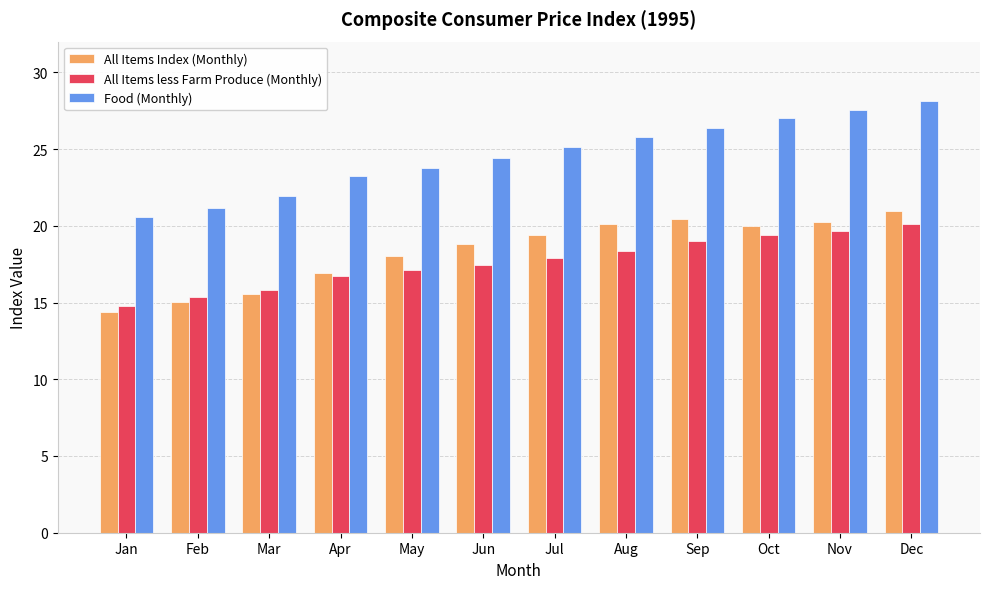

What is the approximate value of All Items less Farm Produce (Monthly) at Jan?

14.8